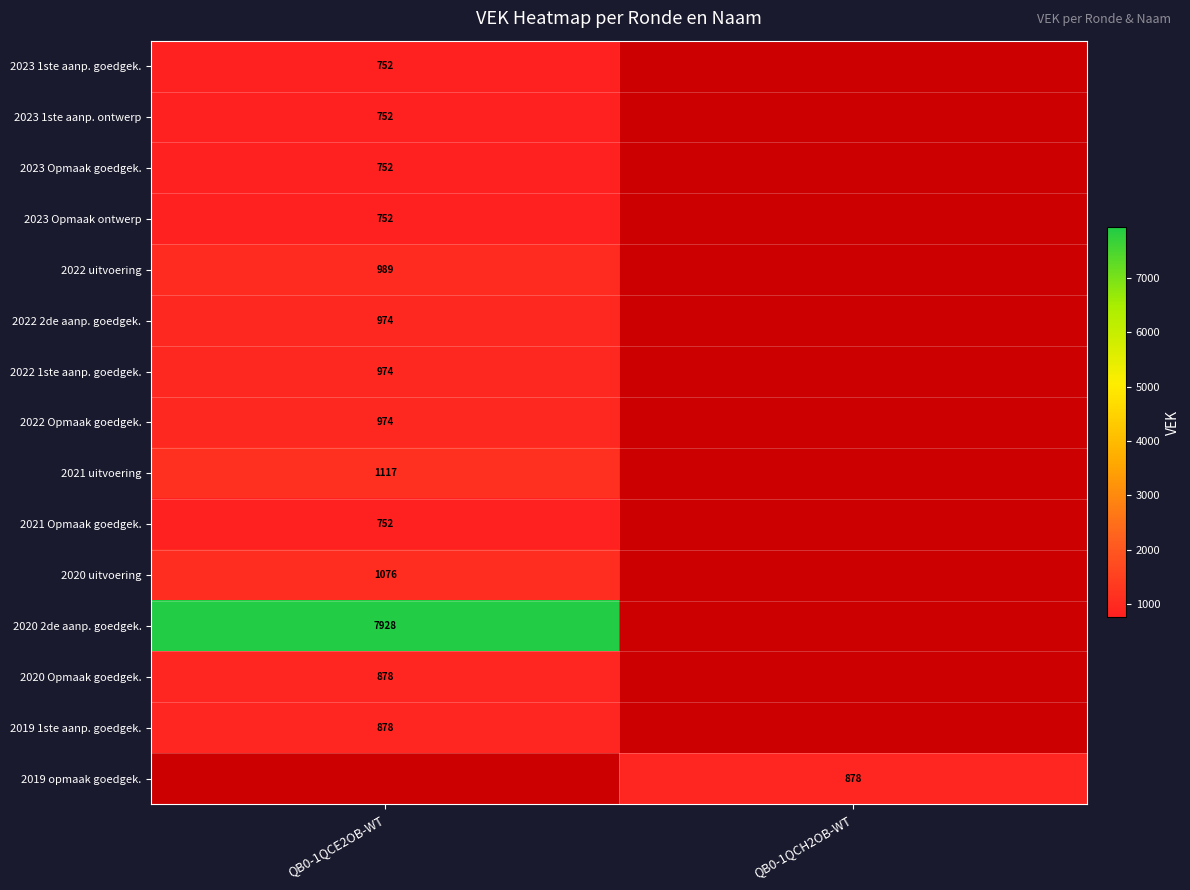

What is the spread (max minus min) of values at QB0-1QCE2OB-WT?

7176.0